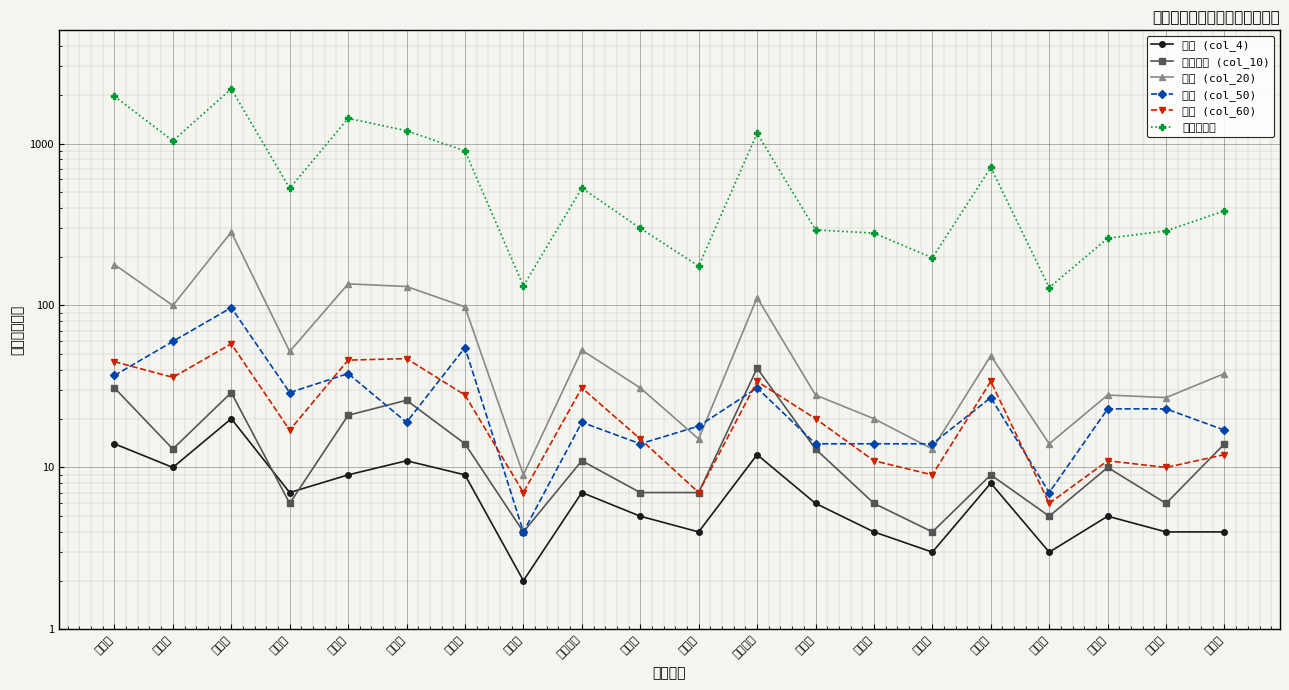

At which category is the sum across all series the highest?

旭川市